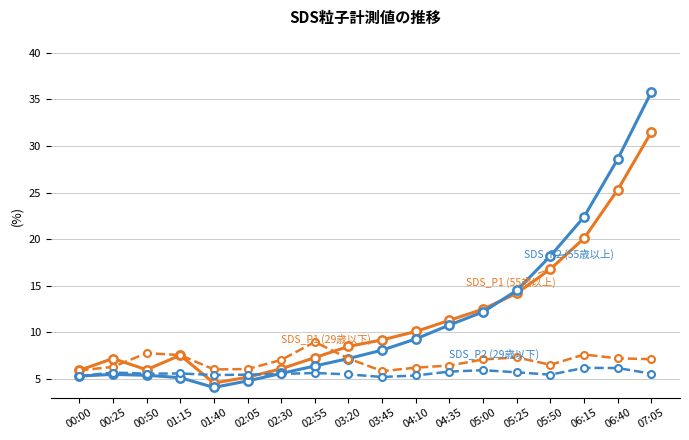

What is the greatest value displayed?

35.8